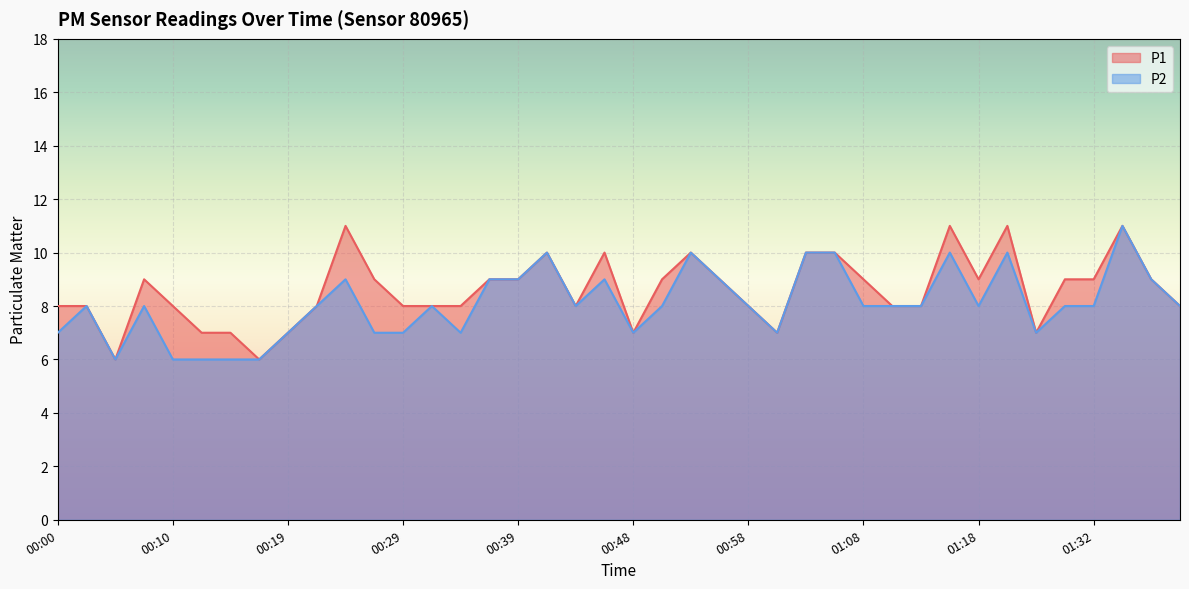

What is the label of the 35th point from the right?

00:12